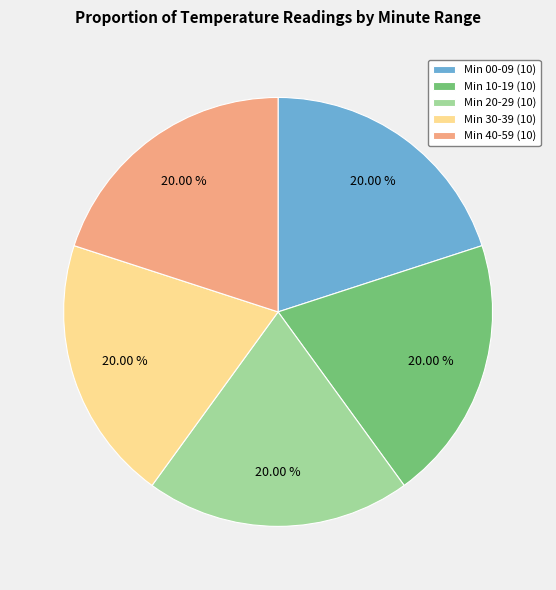

Is there a majority slice in this chart?

No